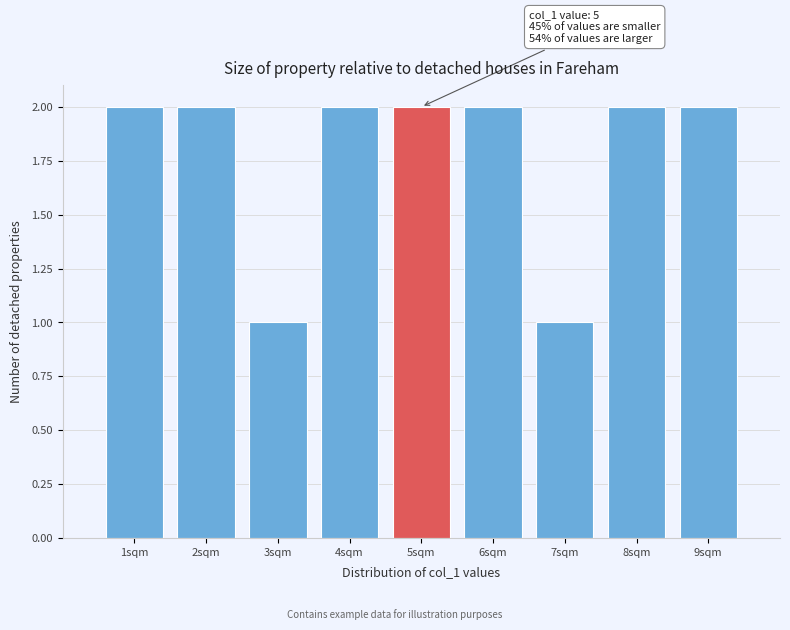

Reading left to right, list all the values displayed in this chart.

1sqm=2	2sqm=2	3sqm=1	4sqm=2	5sqm=2	6sqm=2	7sqm=1	8sqm=2	9sqm=2